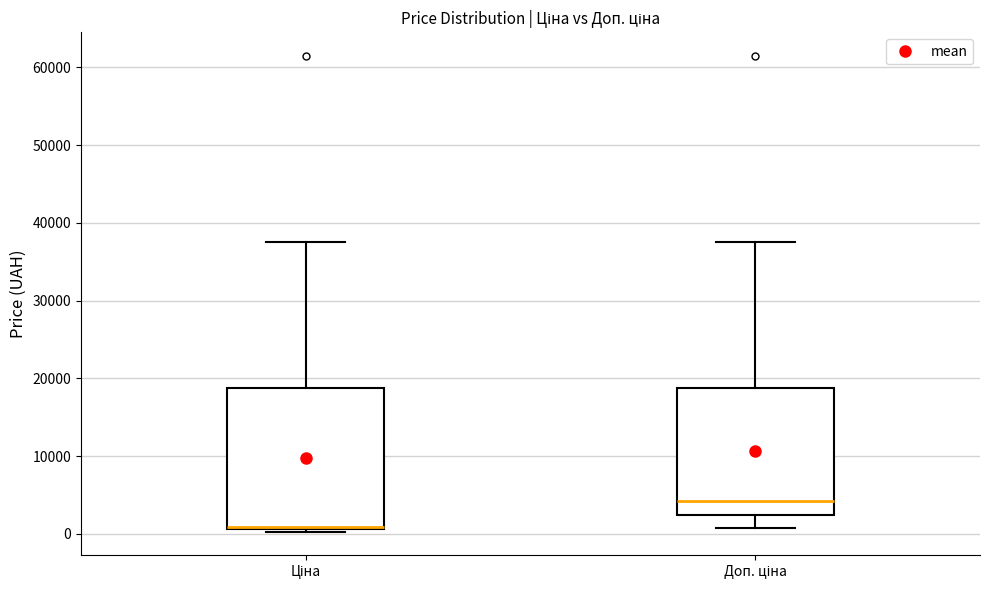

Where is the upper edge of the box for Доп. ціна on the y-axis? The values are not printed on the chart, so give them approximately, as read against the axis.

19000